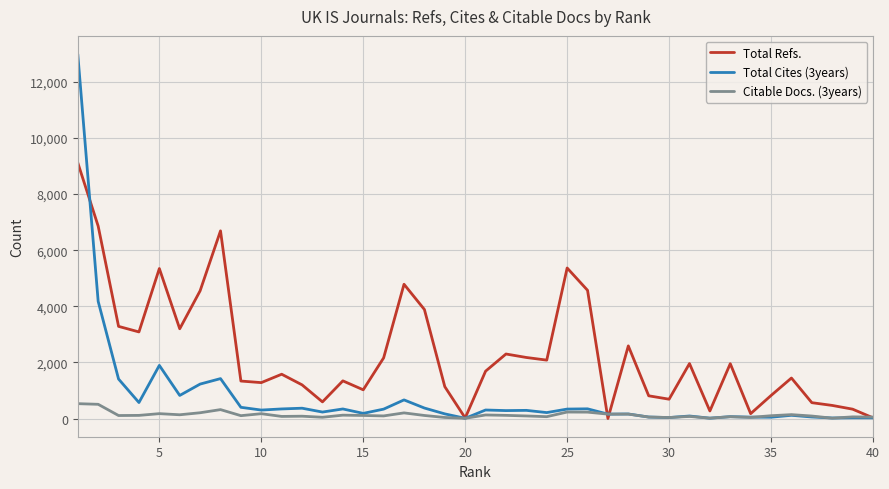

Which series has the largest range (max minus min)?

Total Cites (3years)